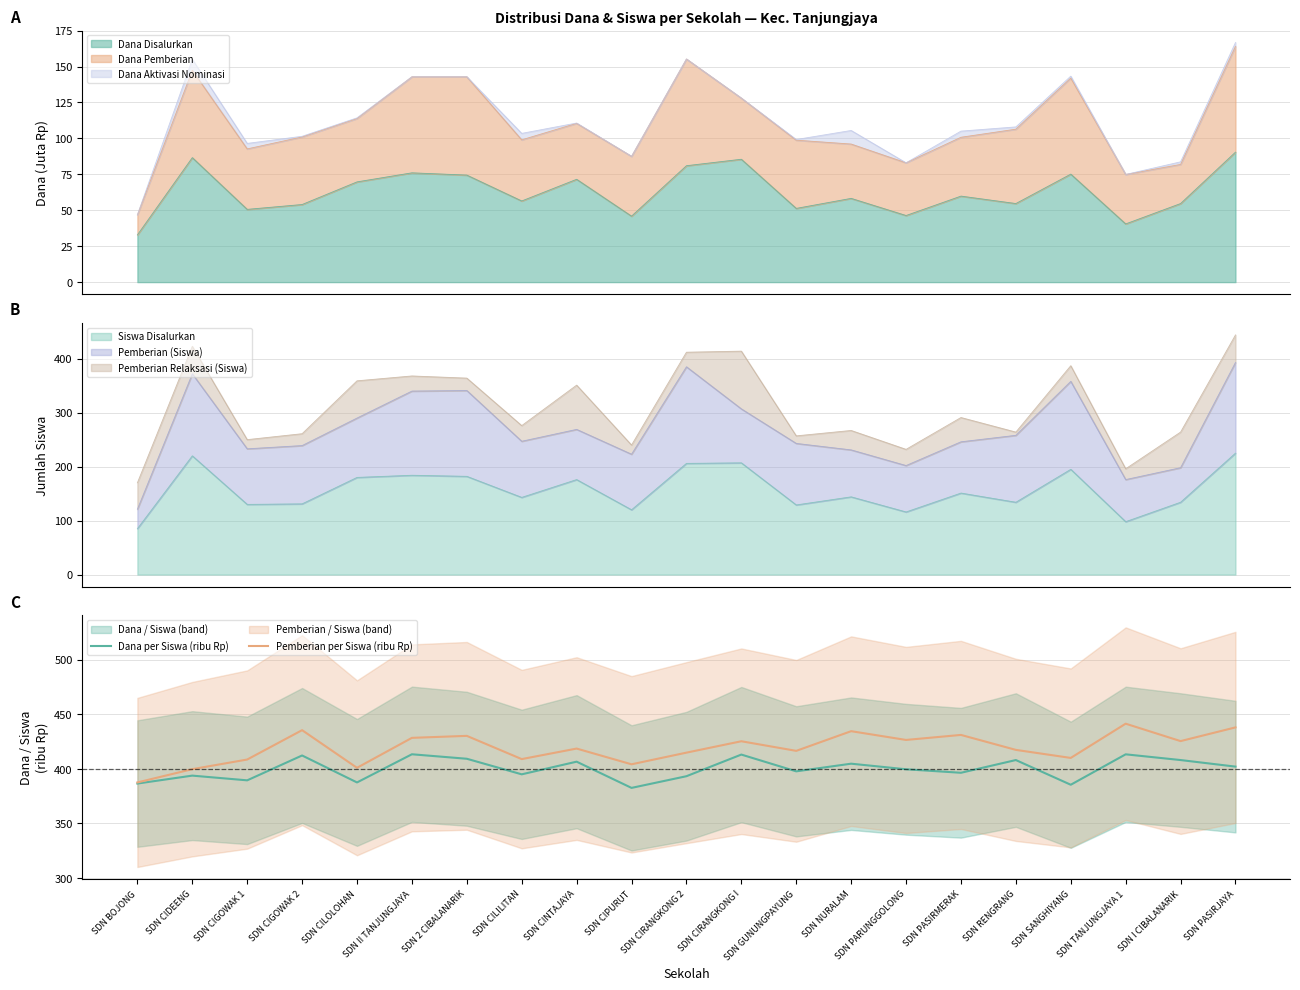

At SDN CIRANGKONG 2, list the series in order from largest to smallest.

Pemberian per Siswa (ribu Rp), Dana per Siswa (ribu Rp)